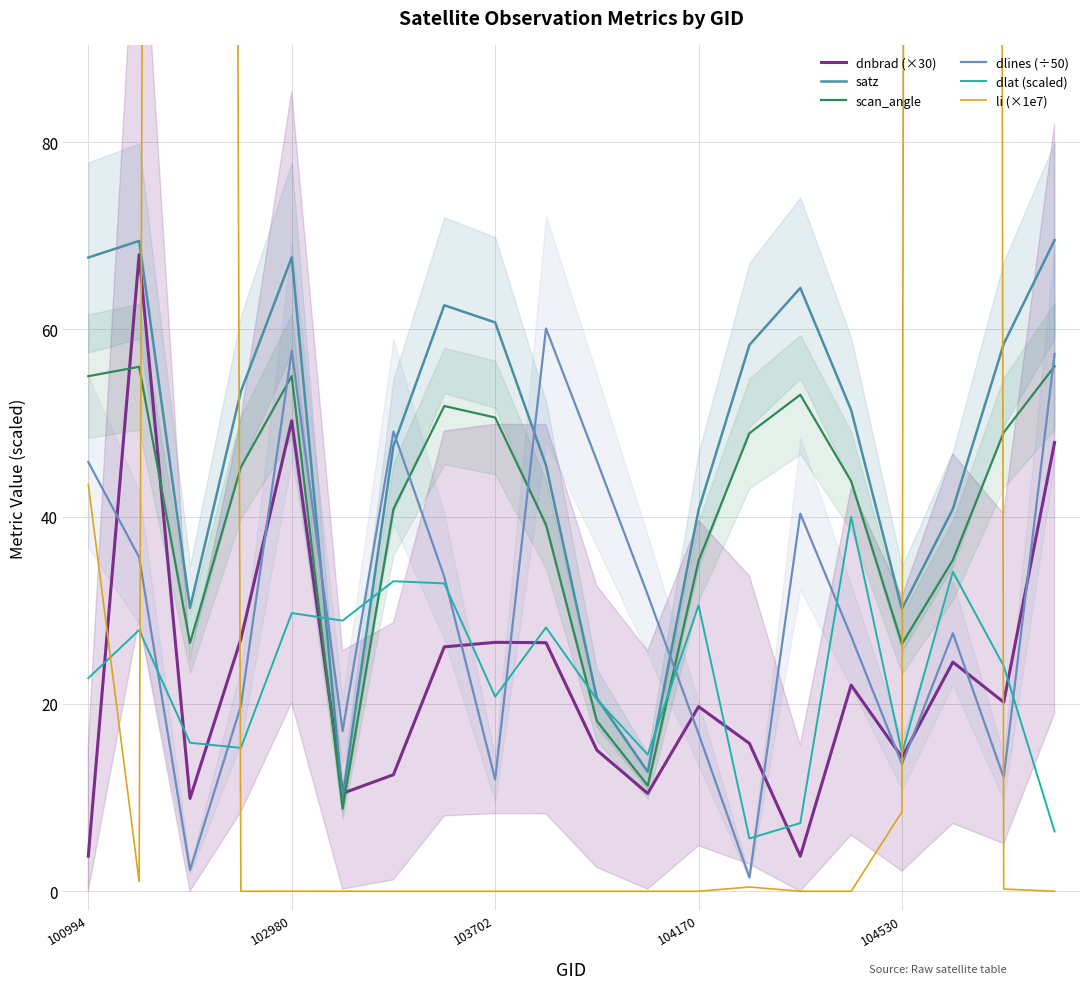

The satz series shows 30.2 at 104530. True or false?

True